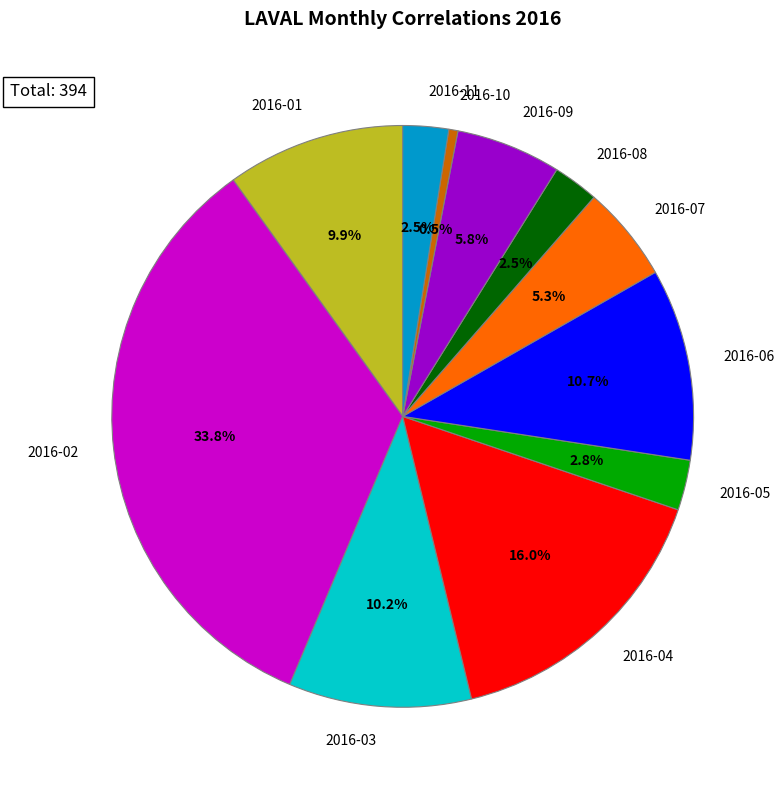

What percentage is the 2016-07 slice, to the nearest percent?

5%